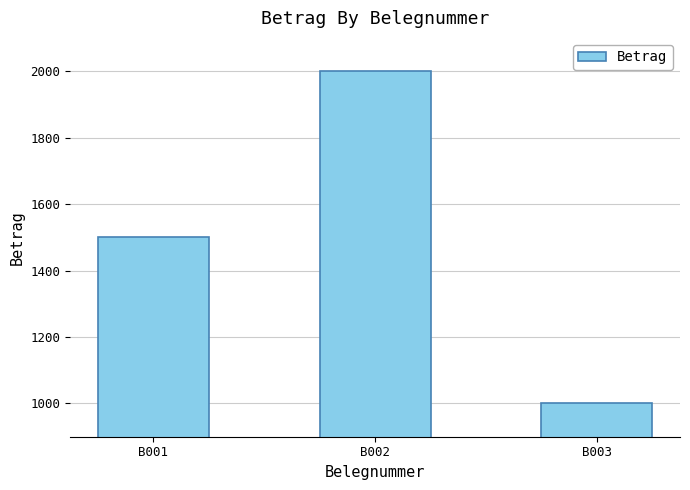

What is the maximum value shown in the chart?

2000